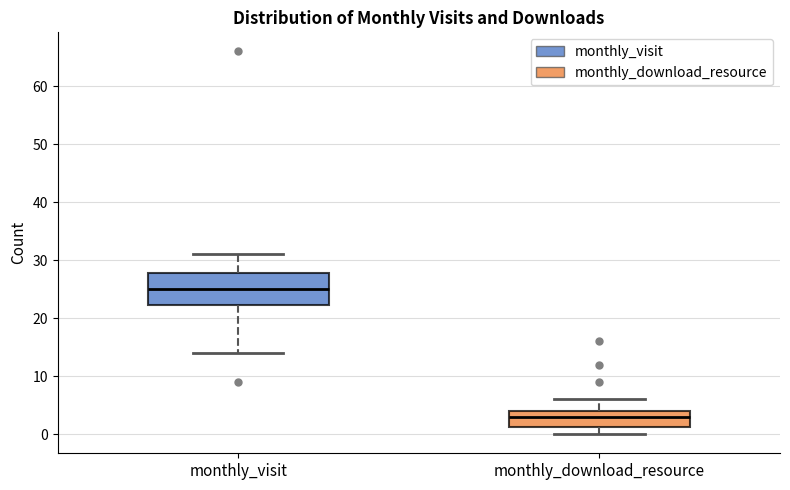

Reading left to right, read every box against the y-axis: the position of its median line, the range the box covers, and the ends of its whiskers. The values are not printed on the chart, so give them approximately, as read against the axis.

monthly_visit: median 25, box 22 to 28, whiskers 14 to 31
monthly_download_resource: median 3, box 1 to 4, whiskers 0 to 6